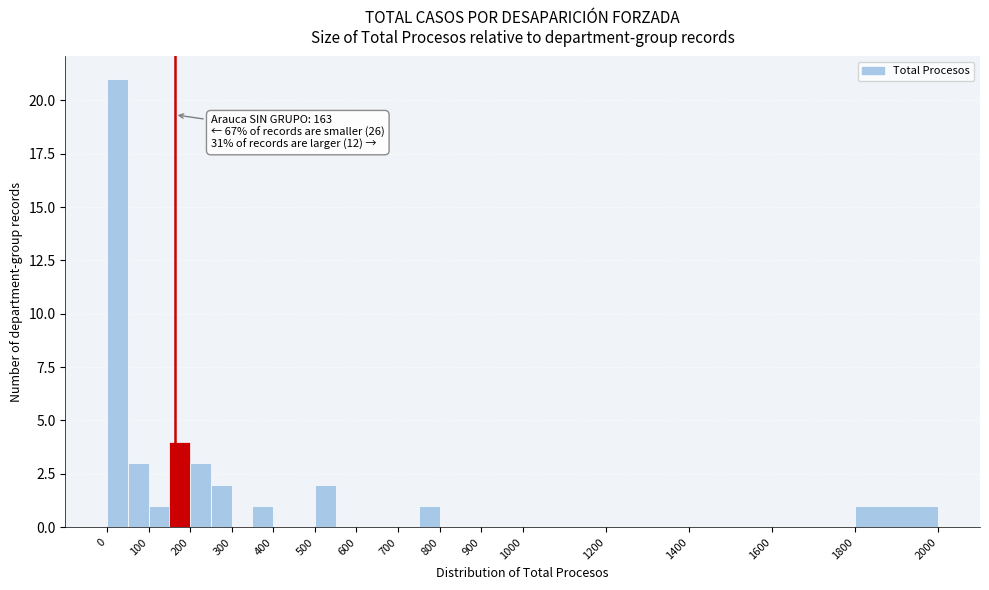

Over which range of the x-axis is the bar tallest?

0 to 50